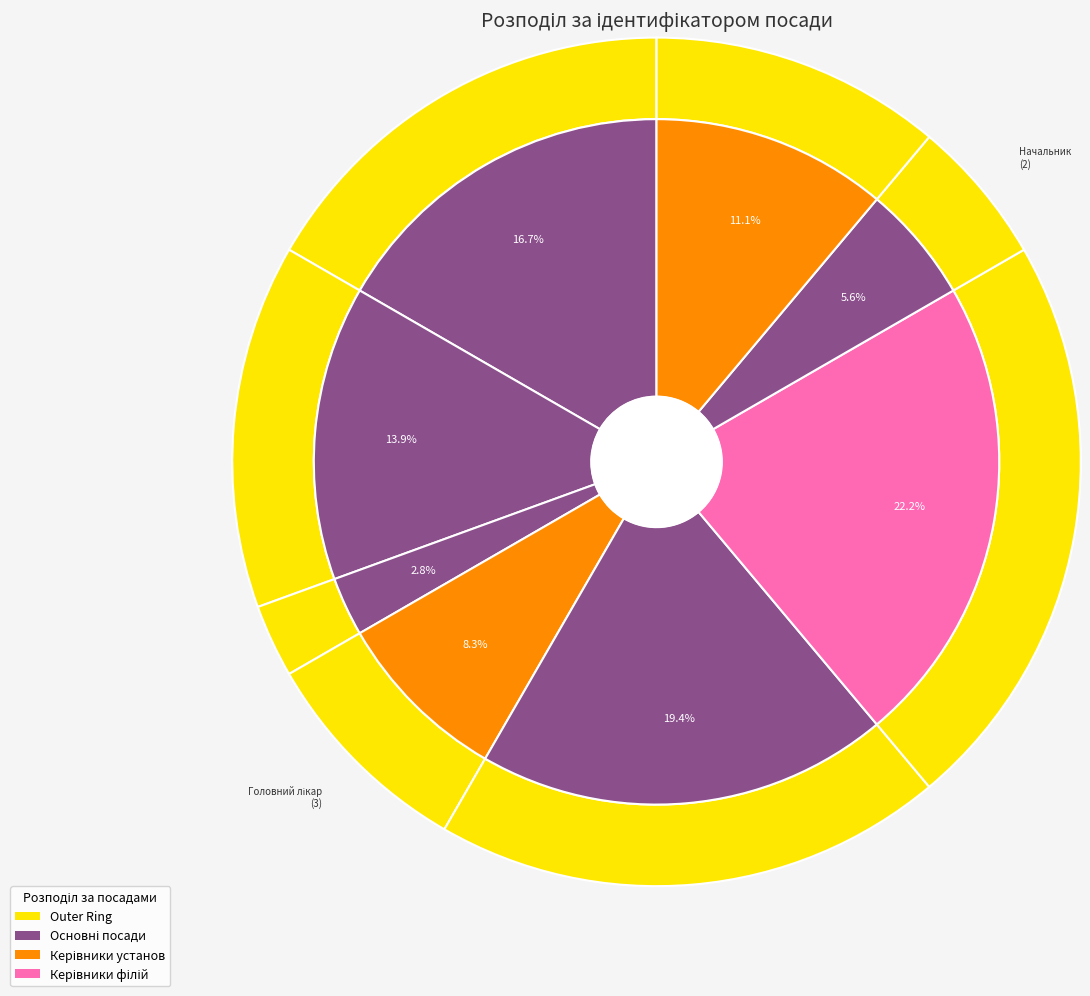

How many slices are in this pie chart?

8